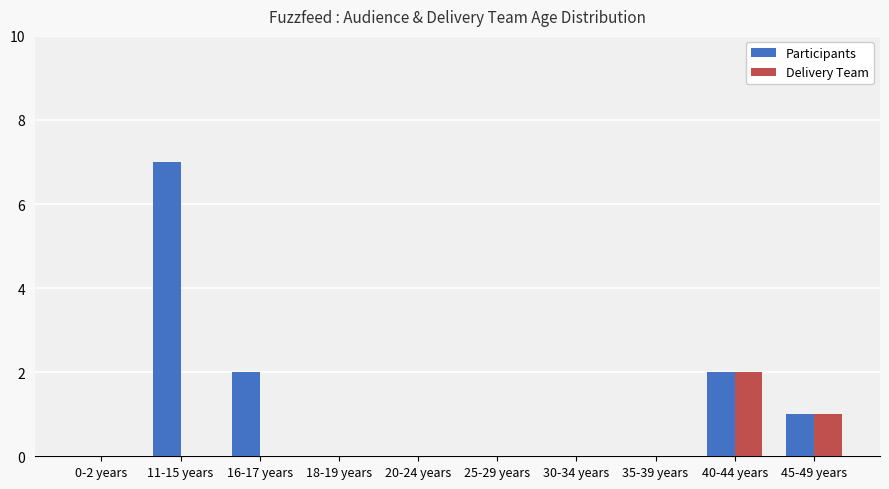

Which category has the highest value across all series?

11-15 years